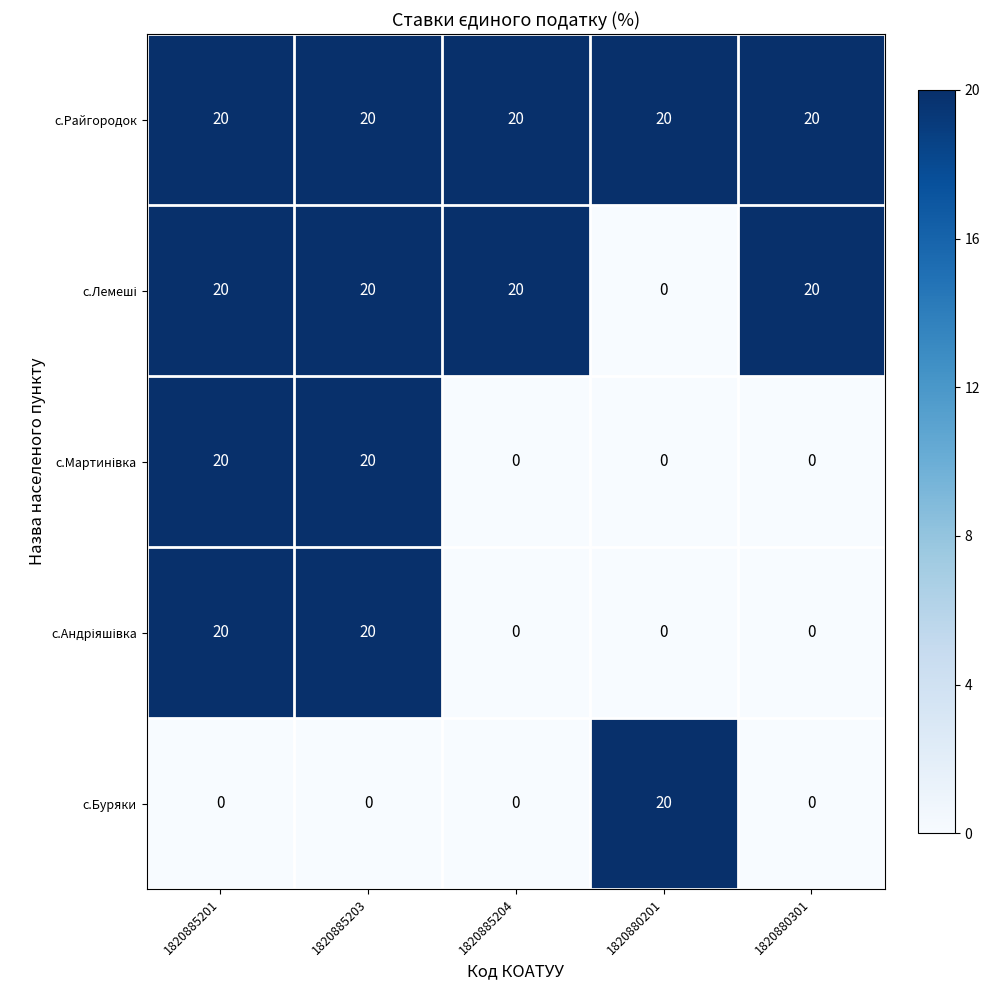

What is the average value of the с.Буряки series?

4